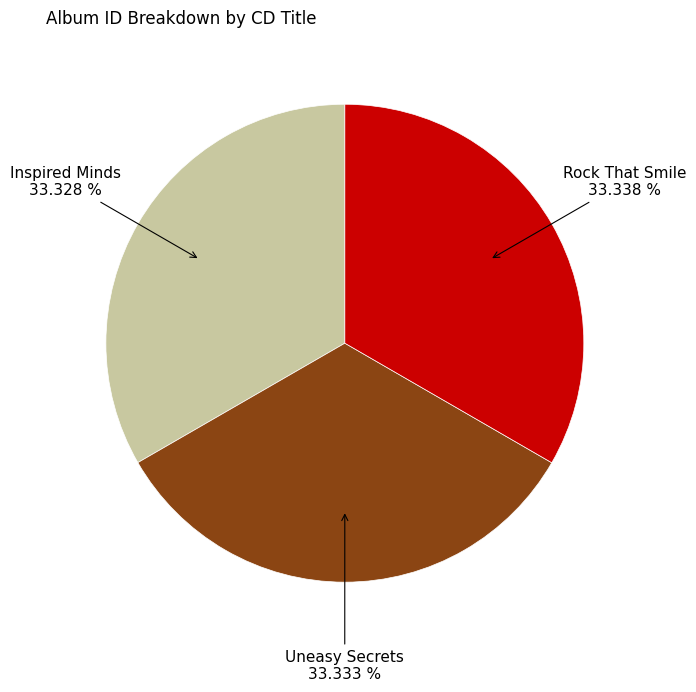

How many segments does this pie chart have?

3